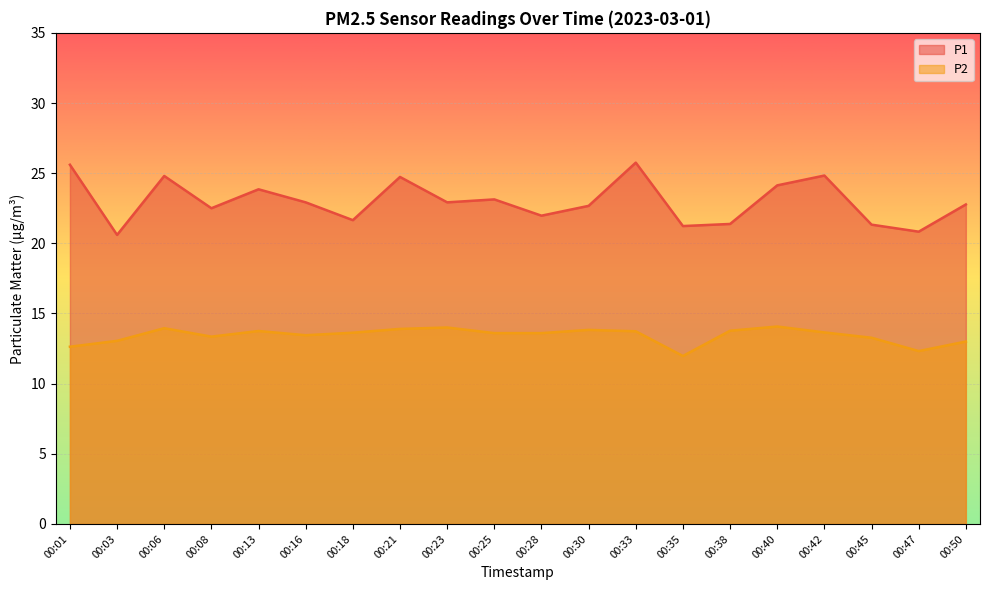

Reading right to left, list all the values displayed in this chart.

P1: 22.8	20.8	21.3	24.8	24.1	21.4	21.2	25.8	22.7	22.0	23.1	22.9	24.7	21.6	22.9	23.9	22.5	24.8	20.6	25.6
P2: 13.0	12.3	13.3	13.7	14.1	13.8	12.0	13.7	13.8	13.6	13.6	14.0	13.9	13.6	13.4	13.8	13.3	13.9	13.1	12.6